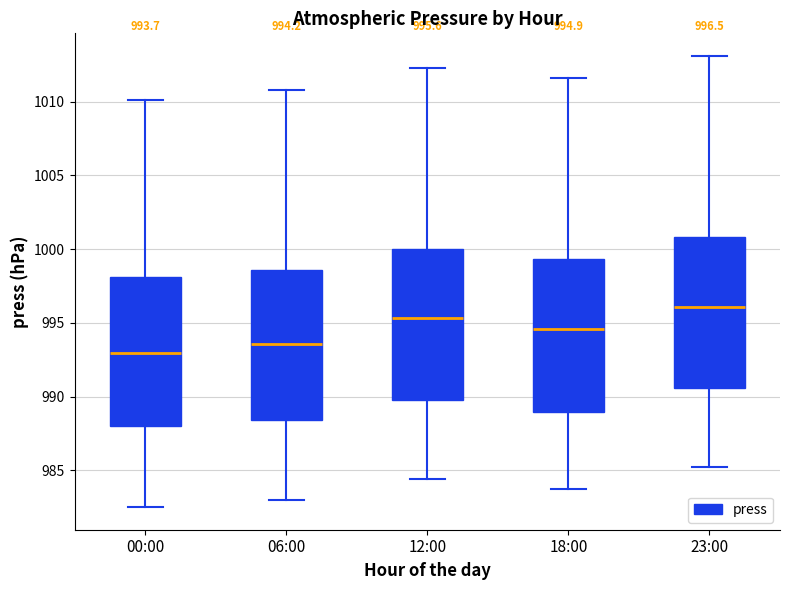

Which box has the lowest median line?

00:00